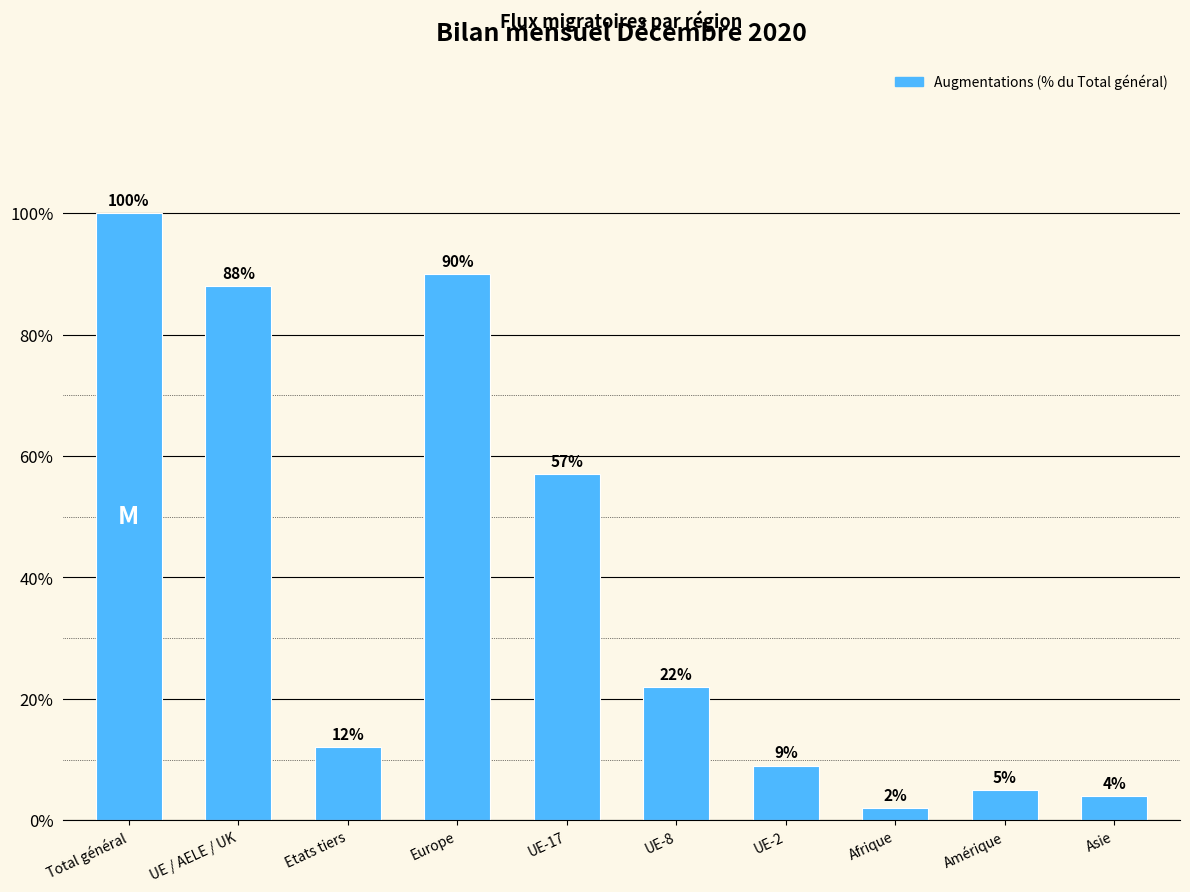

What is the change in value from Etats tiers to UE-8?

+10